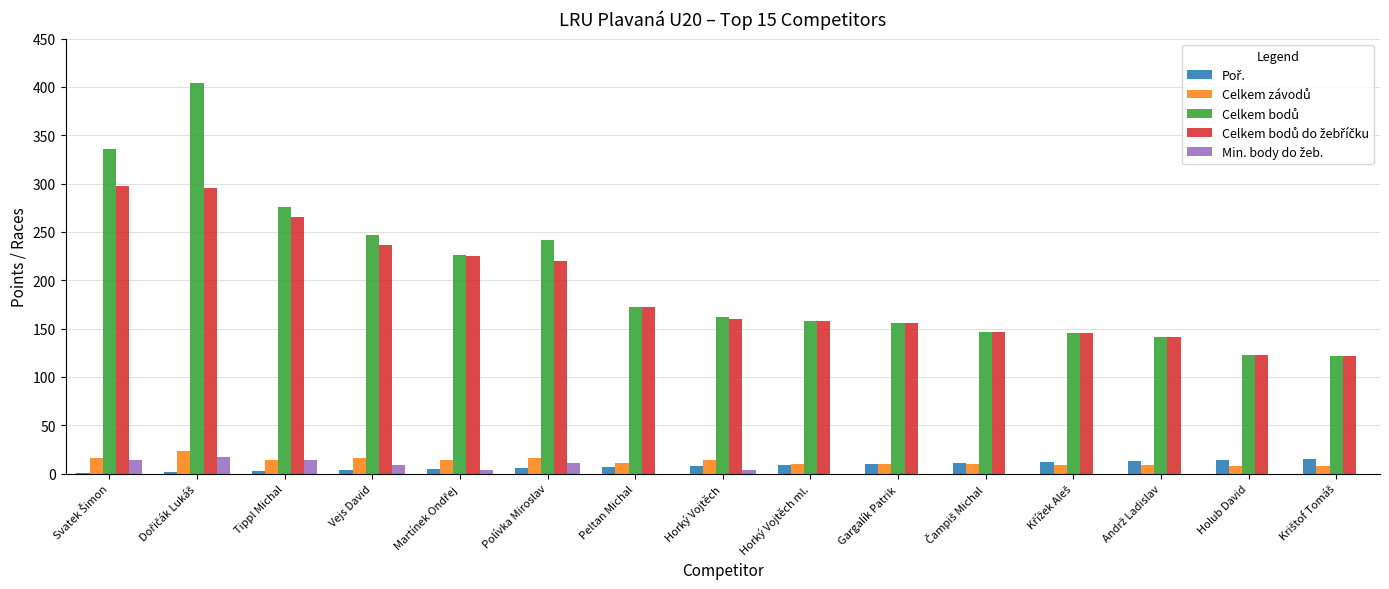

Read the Celkem bodů value at Krištof Tomáš.

122